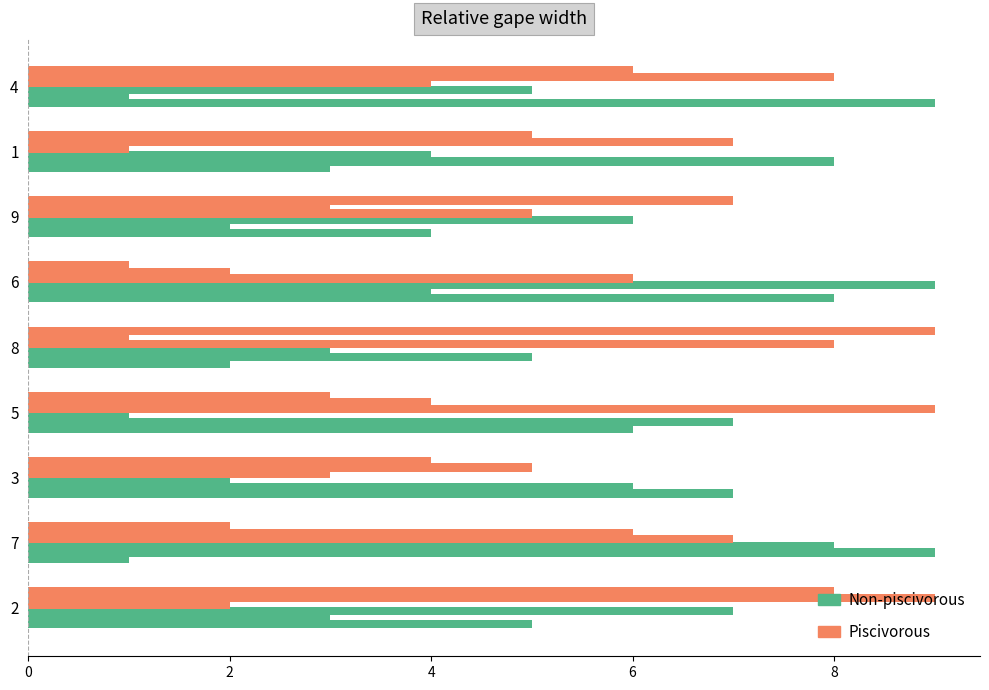

At which label does Piscivorous first exceed 5?

7